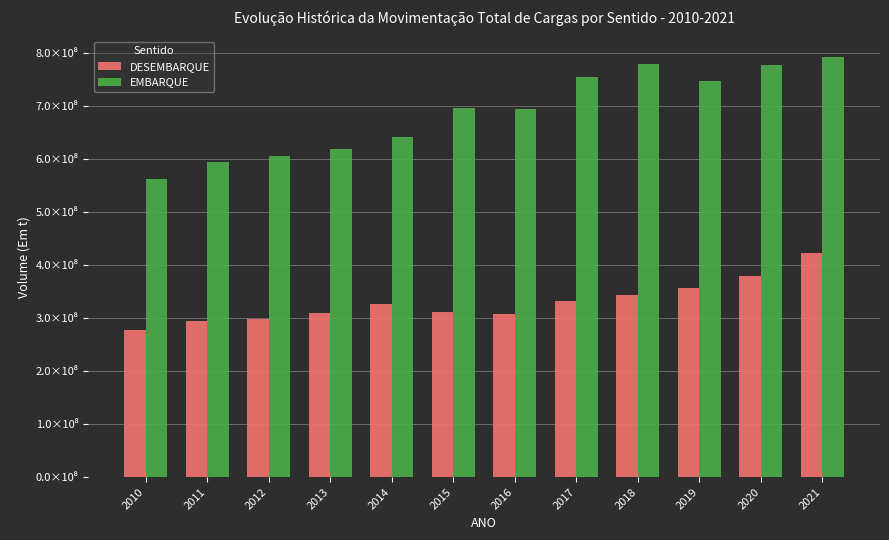

Are the bars grouped side by side (vs. stacked)?

Yes